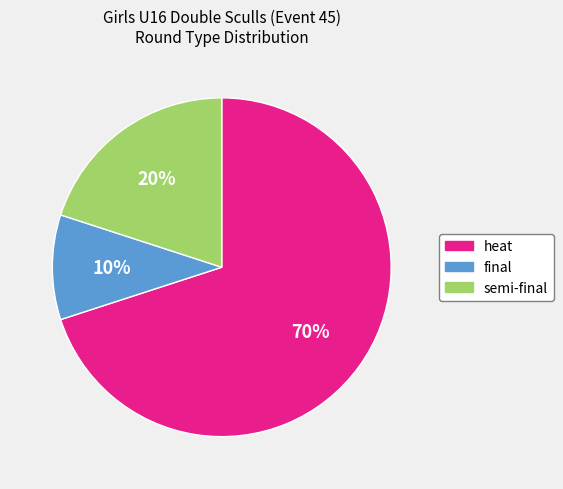

To the nearest percent, what percentage of the pie is semi-final?

20%